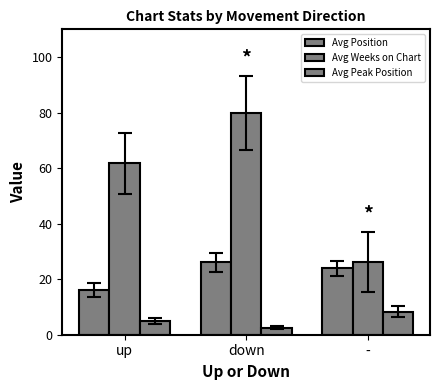

Where is Avg Position nearest to the value 21?

-